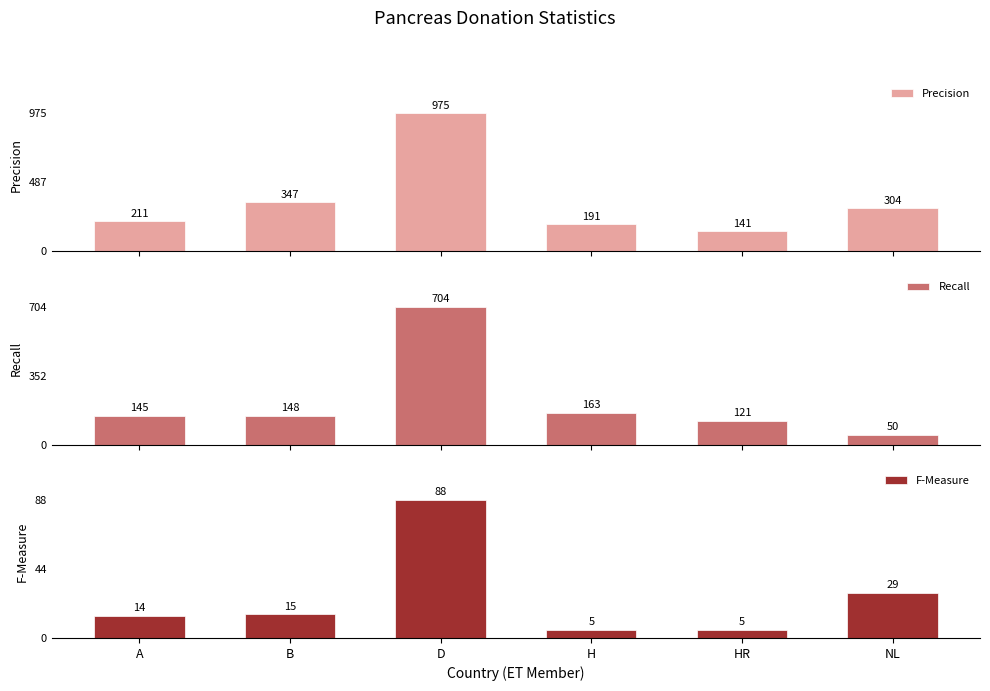

The value of Precision at A is 51. True or false?

False